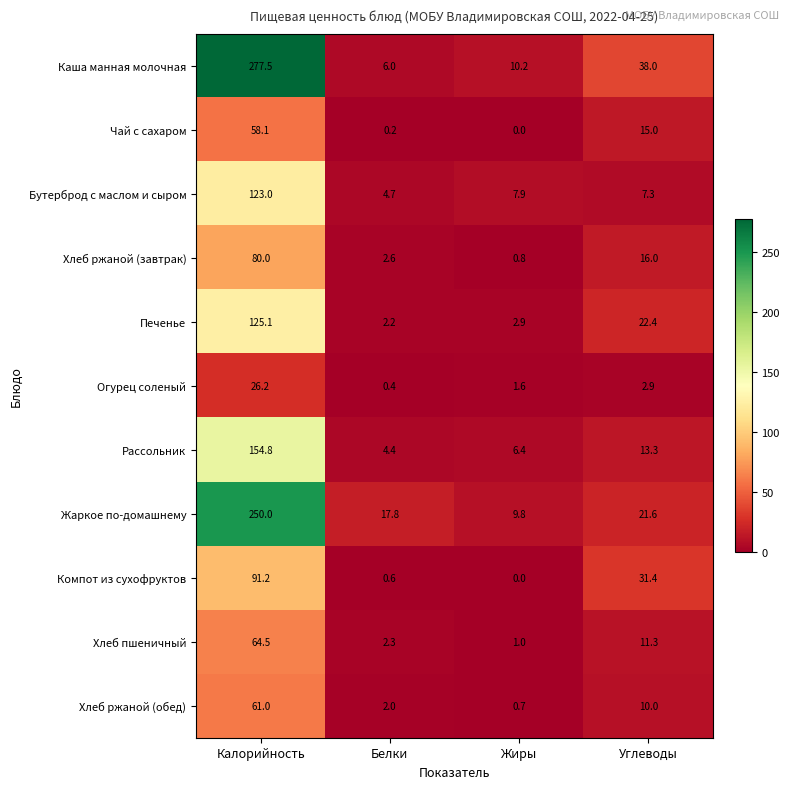

Which category has the lowest value in the Компот из сухофруктов series?

Жиры